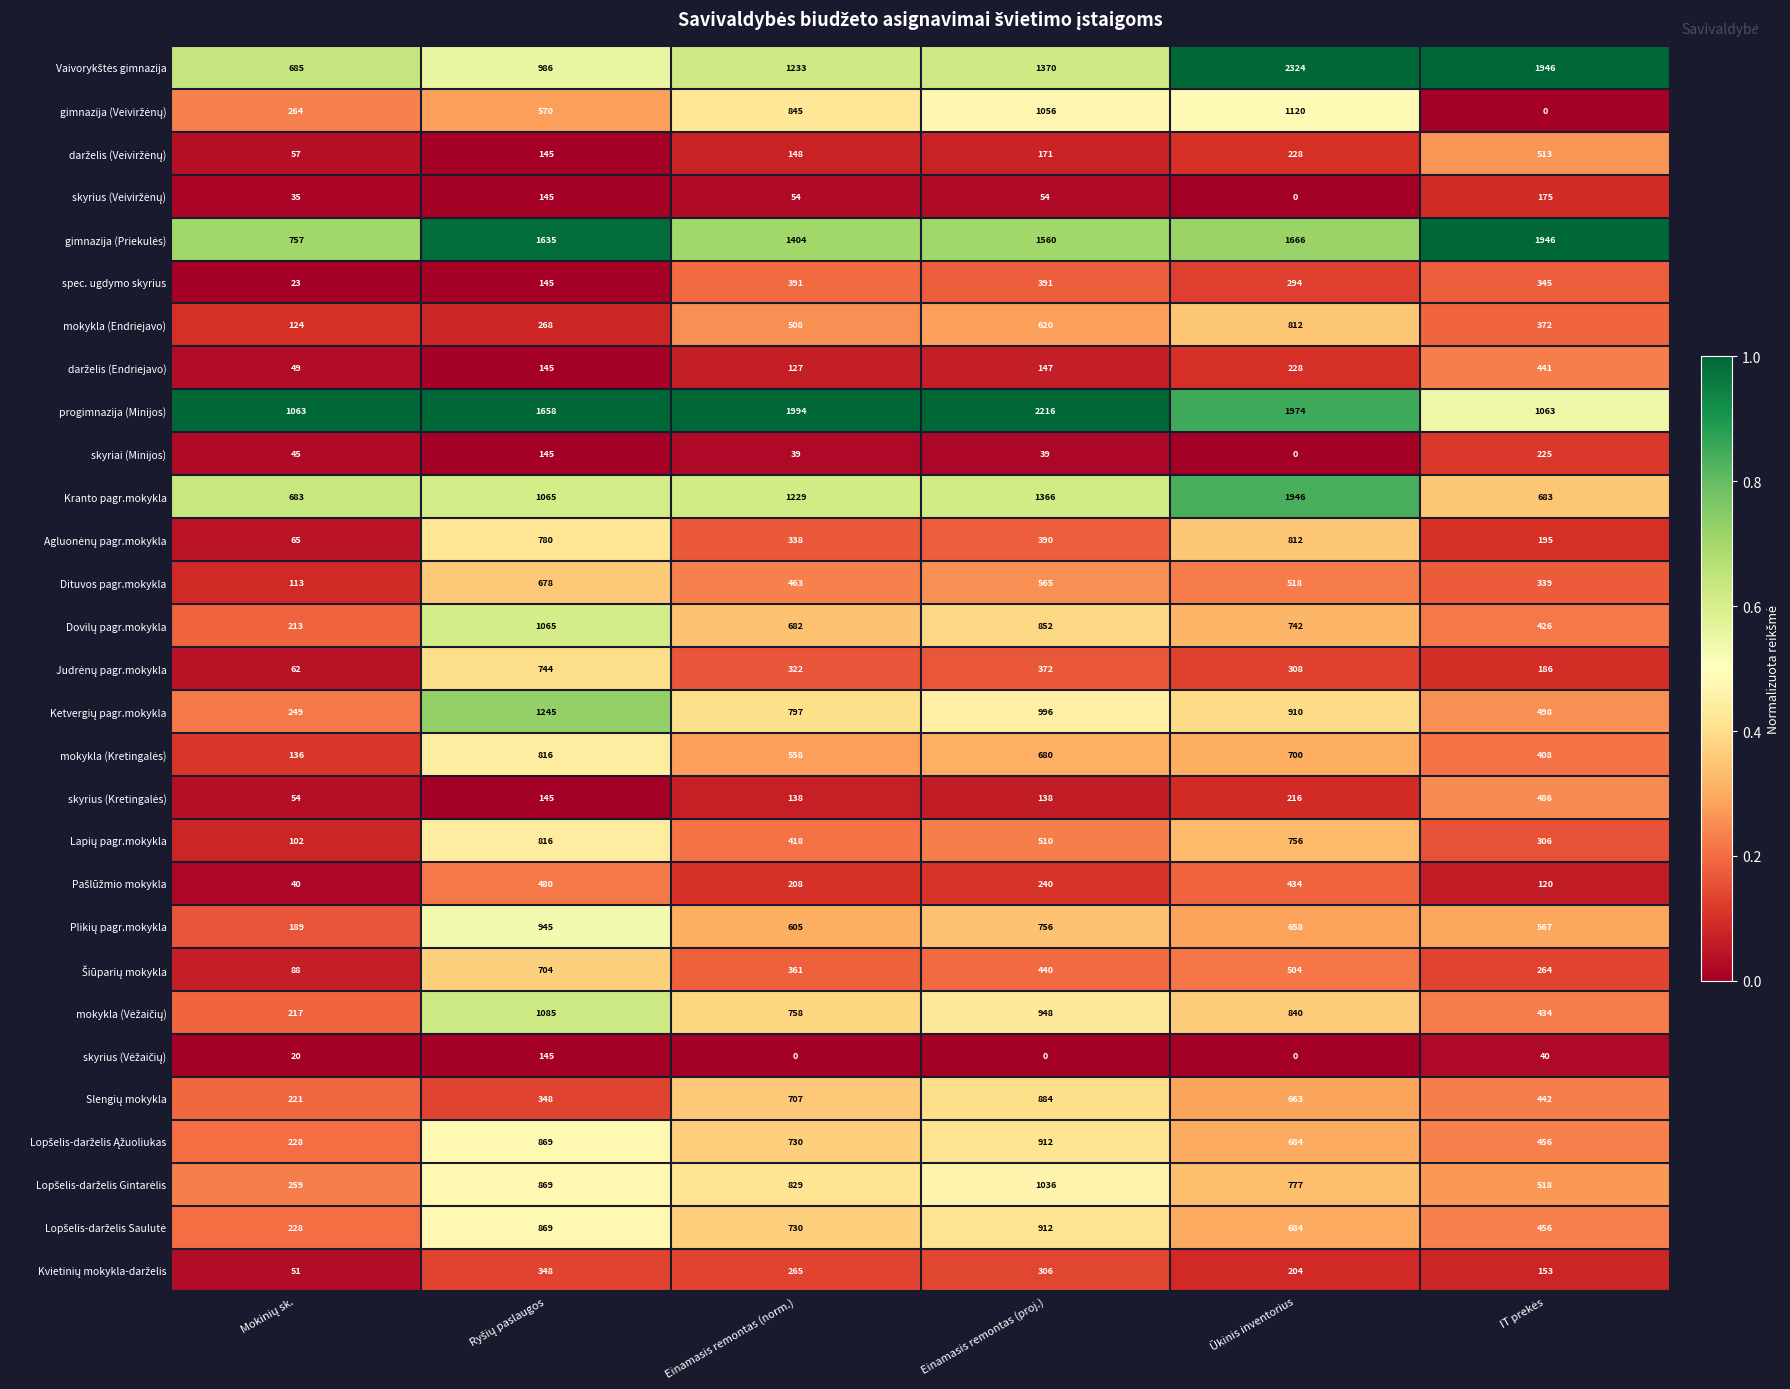

What is the difference between the highest and lowest values at Einamasis remontas (norm.)?

1994